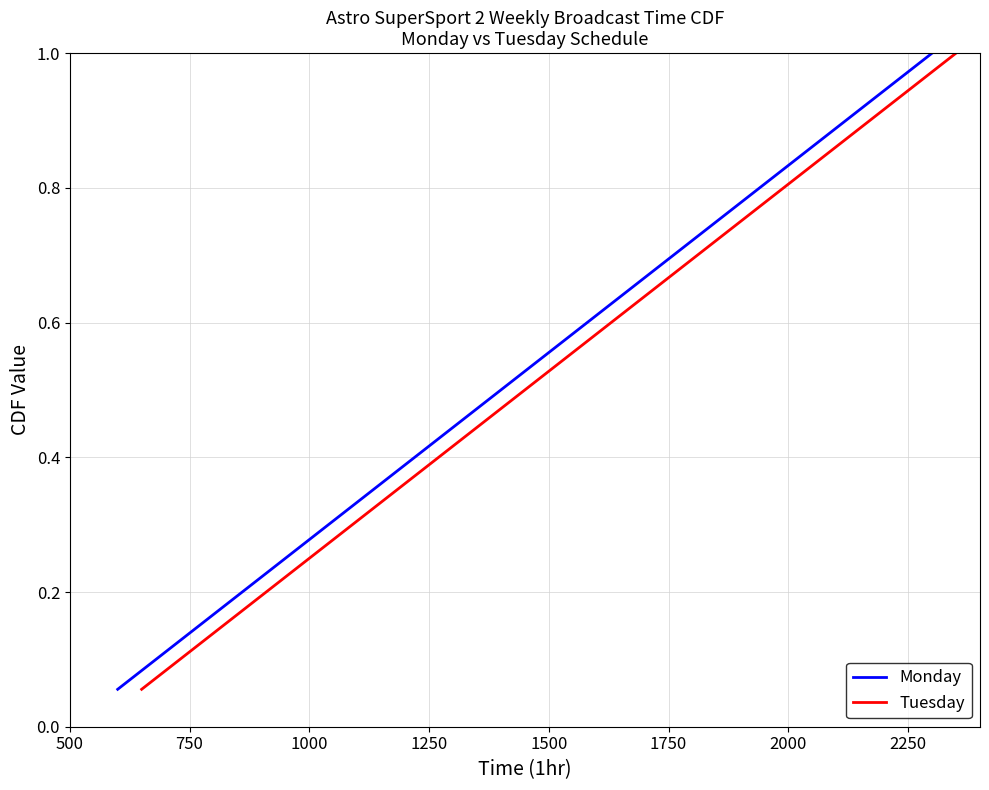

How many data points does each series have?

18